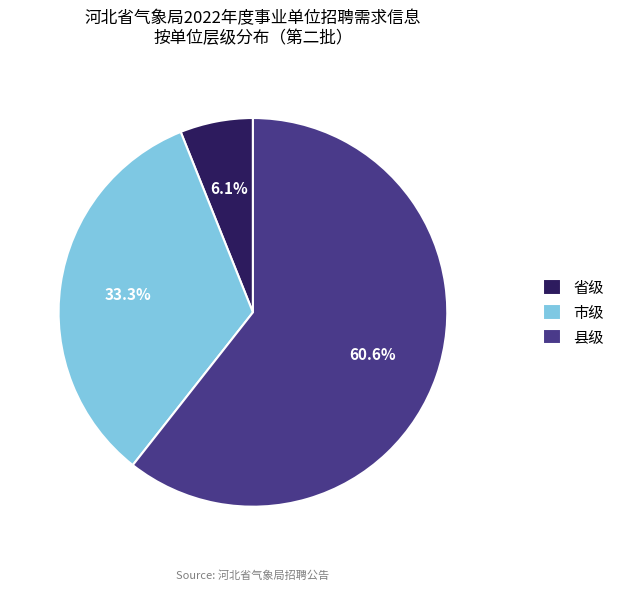

Is it true that 市级 is 33% of the pie?

True